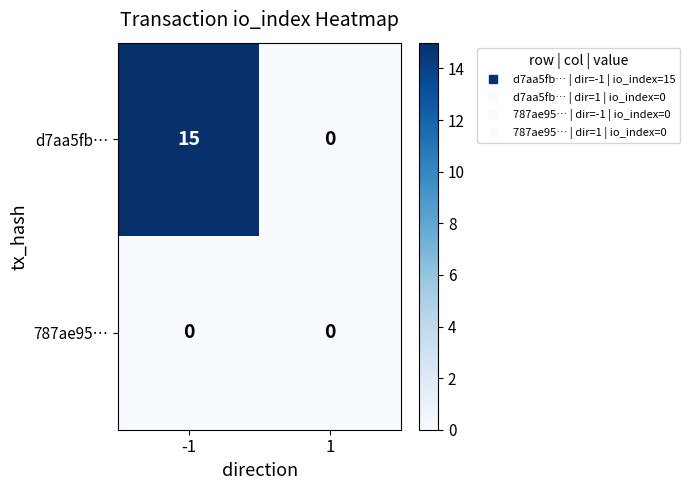

Which series has the largest total across all categories?

d7aa5fb…